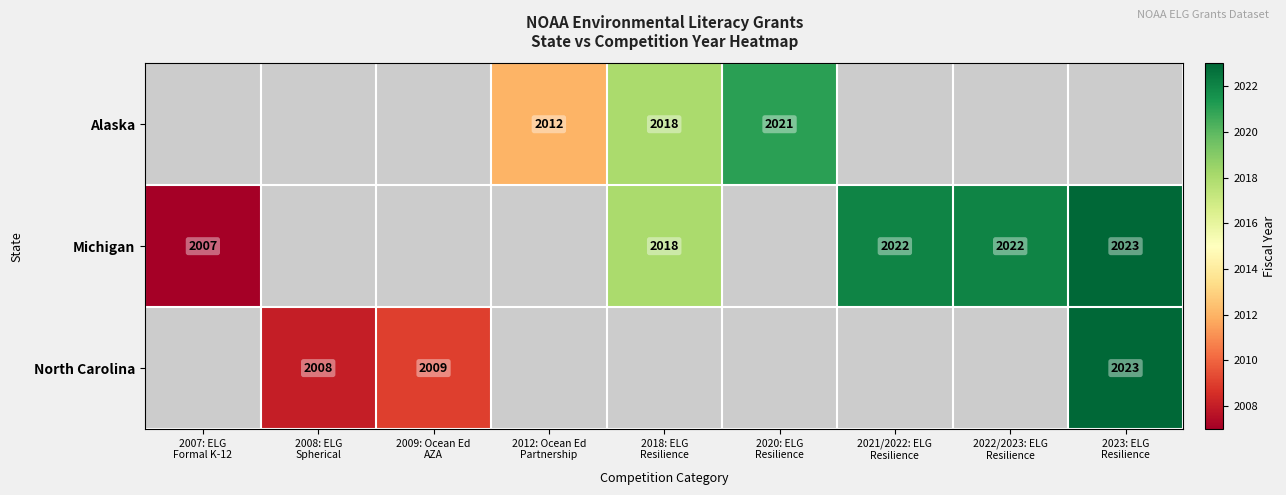

Count the number of categories in the chart.

9